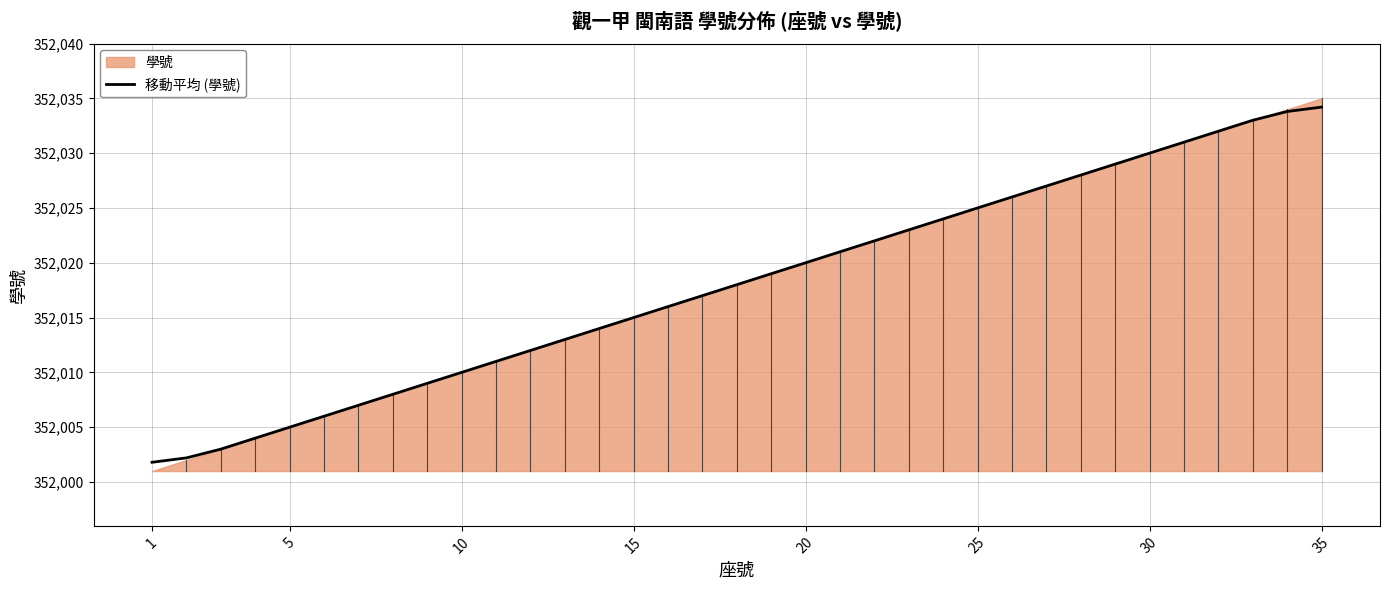

Reading left to right, transcribe all the data shown in this chart.

352001.8	352002.2	352003.0	352004.0	352005.0	352006.0	352007.0	352008.0	352009.0	352010.0	352011.0	352012.0	352013.0	352014.0	352015.0	352016.0	352017.0	352018.0	352019.0	352020.0	352021.0	352022.0	352023.0	352024.0	352025.0	352026.0	352027.0	352028.0	352029.0	352030.0	352031.0	352032.0	352033.0	352033.8	352034.2